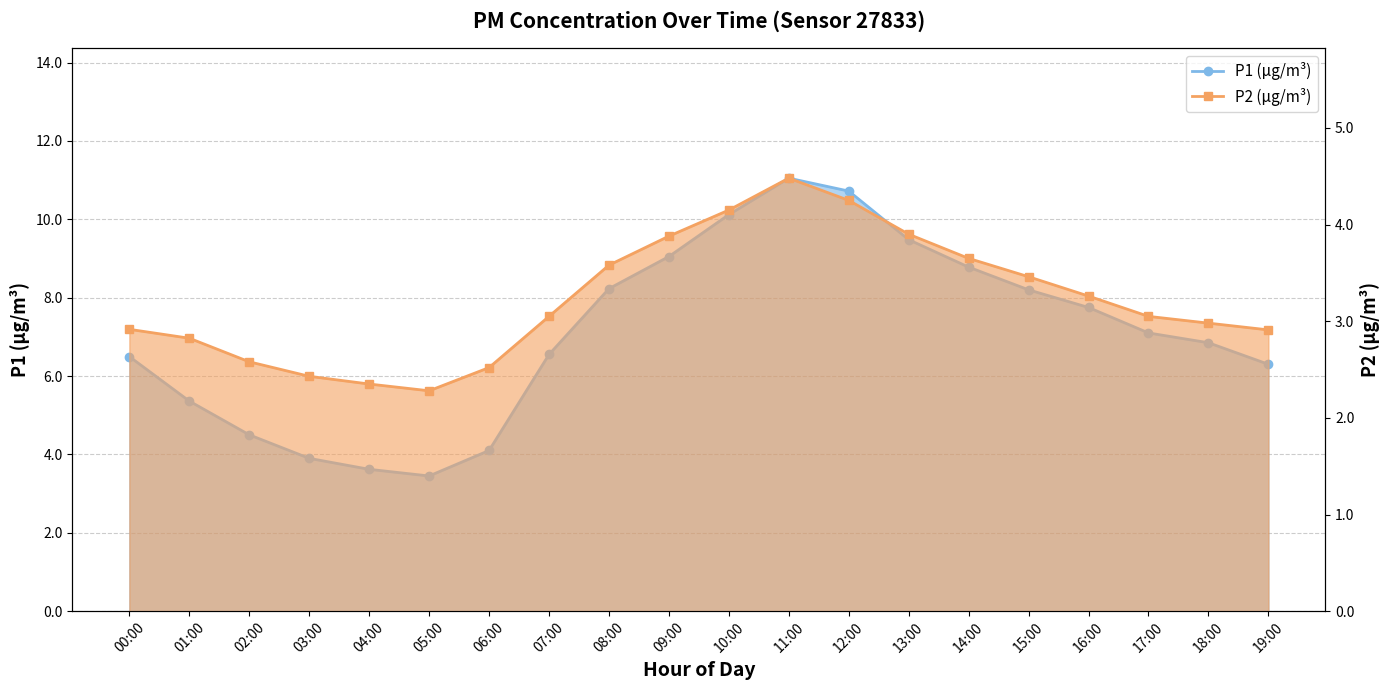

How many values in the P1 line series are below 7?

10